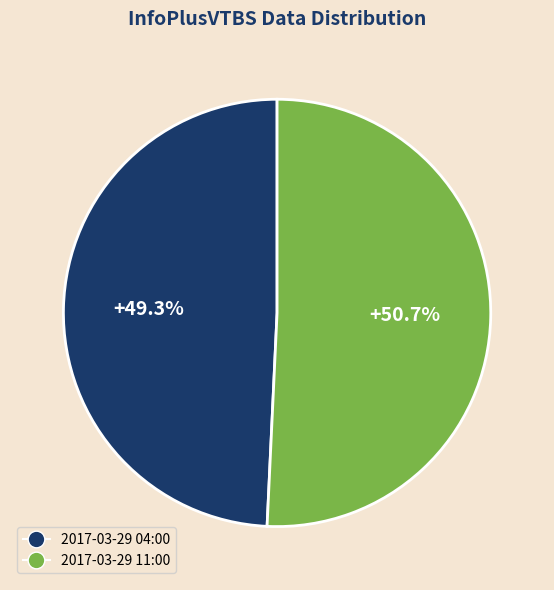

Is it true that 2017-03-29 11:00 is 43% of the pie?

False